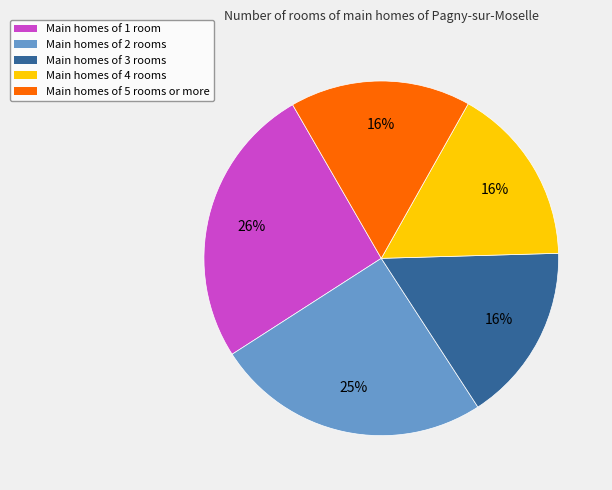

To the nearest percent, what percentage of the pie is Main homes of 2 rooms?

25%